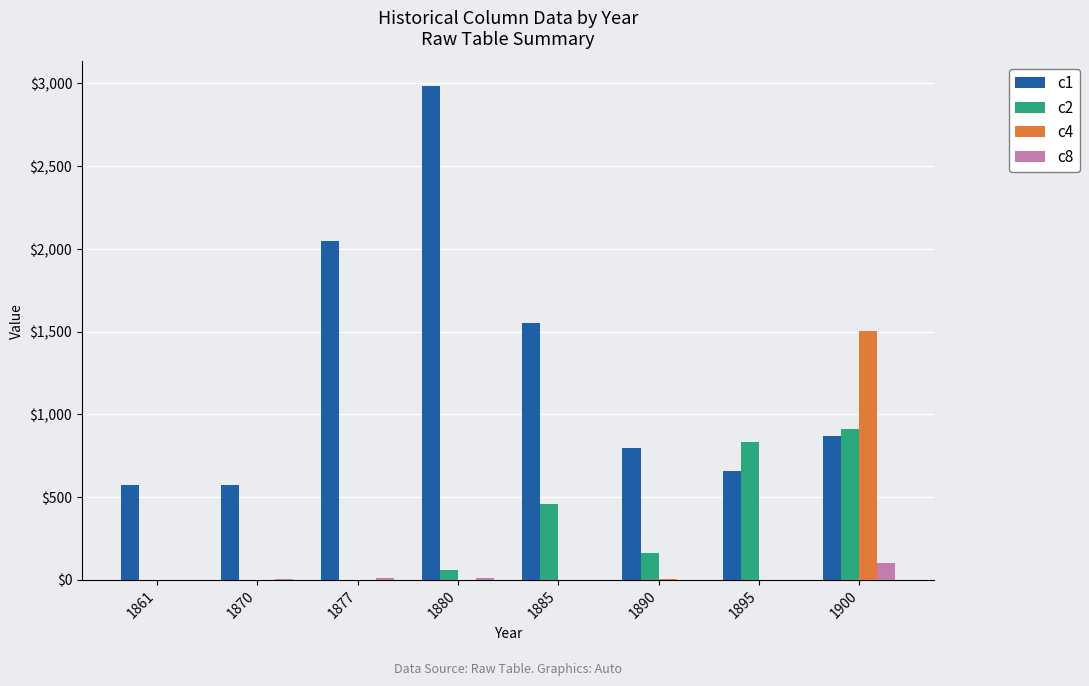

At which category is the sum across all series the highest?

1900